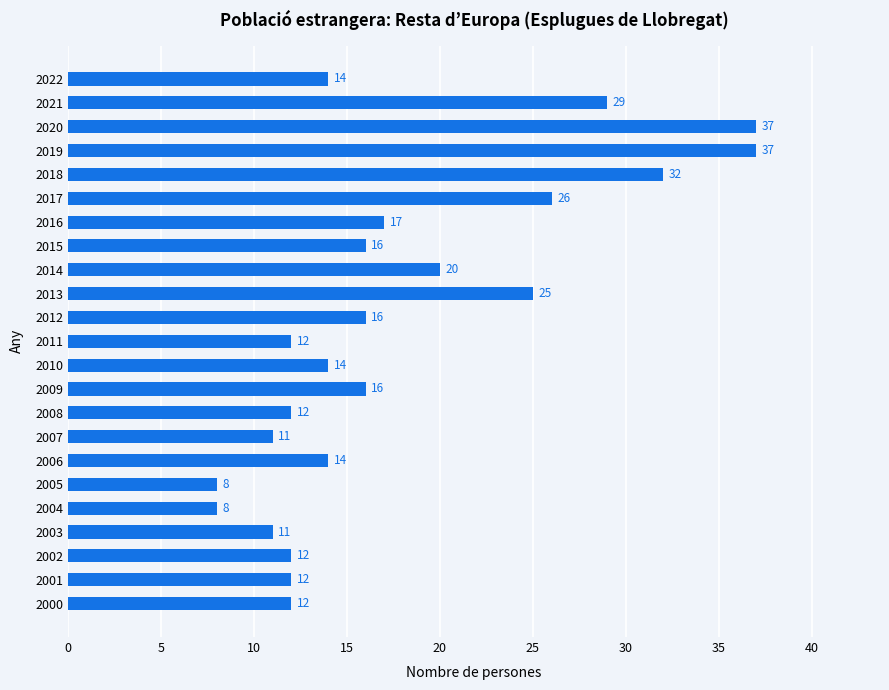

What is the ratio of the value at 2020 to the value at 2018?

1.2